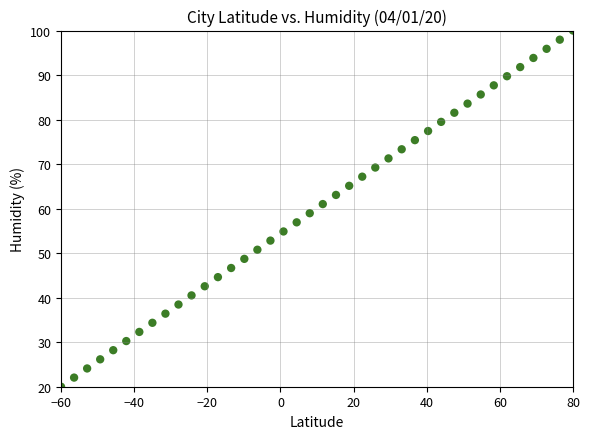

What is the range of Y values (max minus min)?

80.0